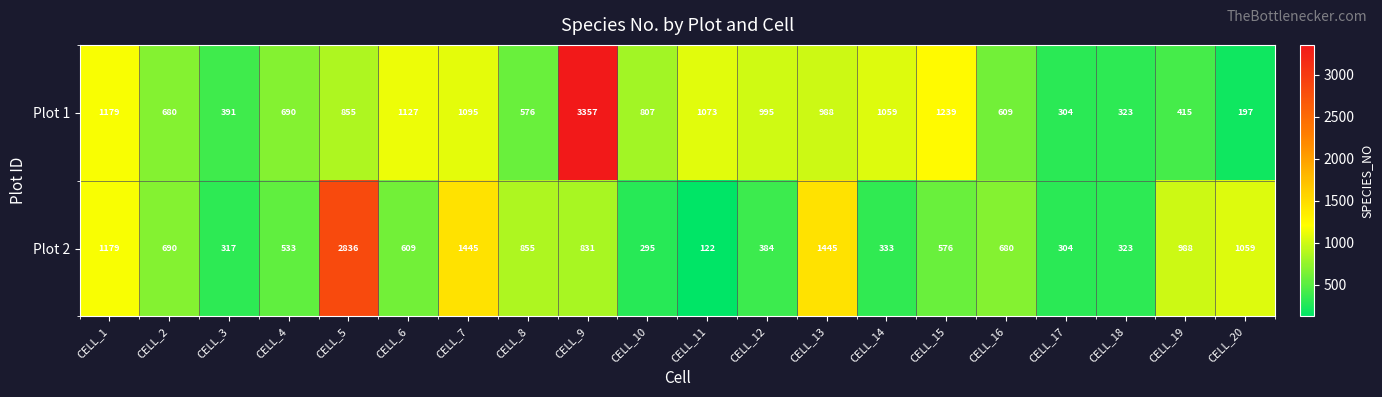

What is the minimum value shown in the chart?

122